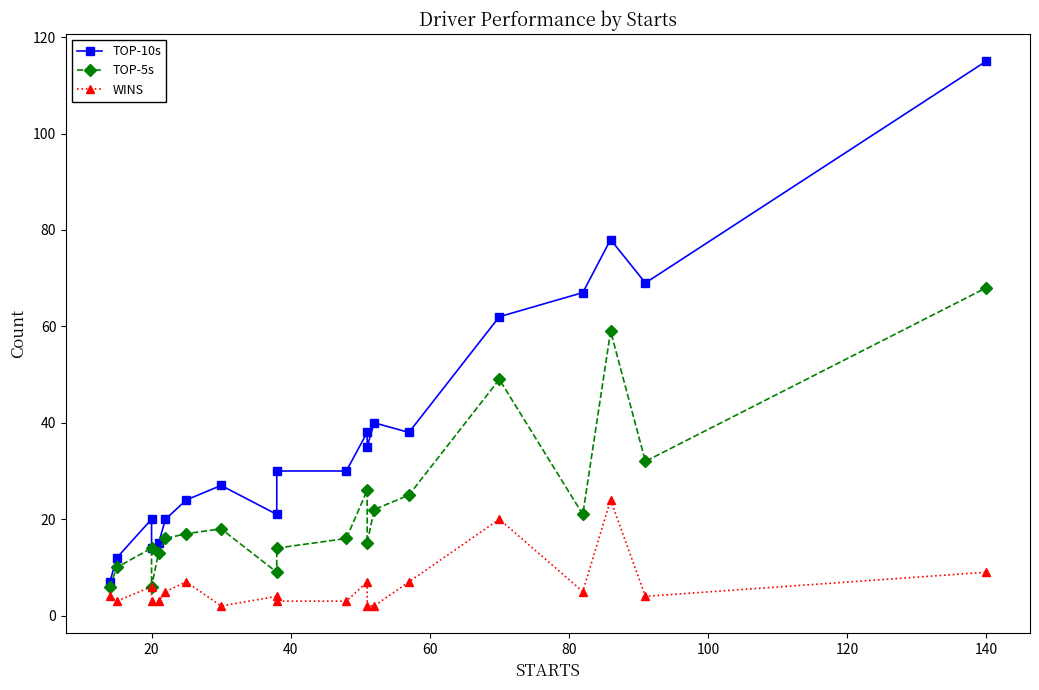

Is the value of WINS at 160 greater than the value of TOP-10s at 100?

No